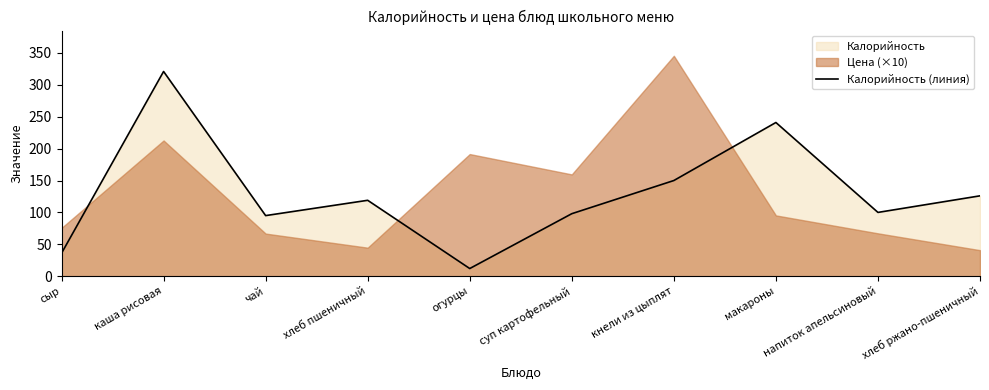

What is the difference between the values at суп картофельный and хлеб пшеничный?

21